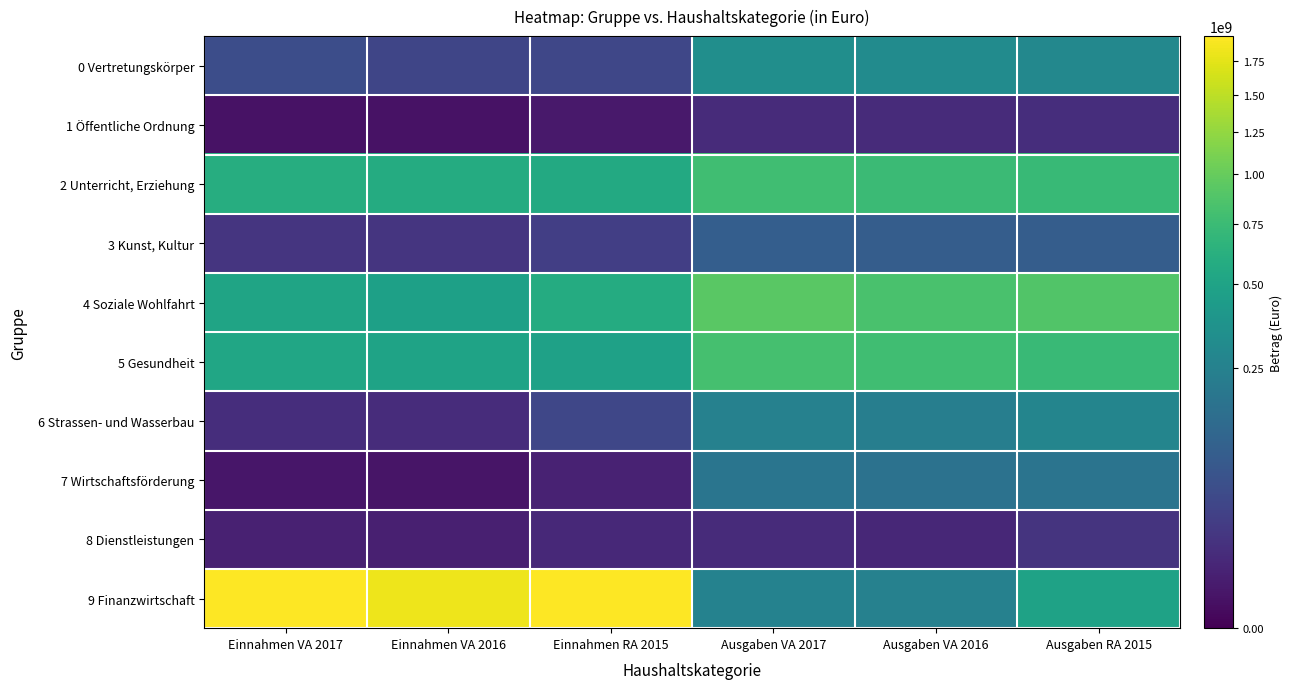

Which series changed the most between Einnahmen VA 2017 and Einnahmen VA 2016?

9 Finanzwirtschaft